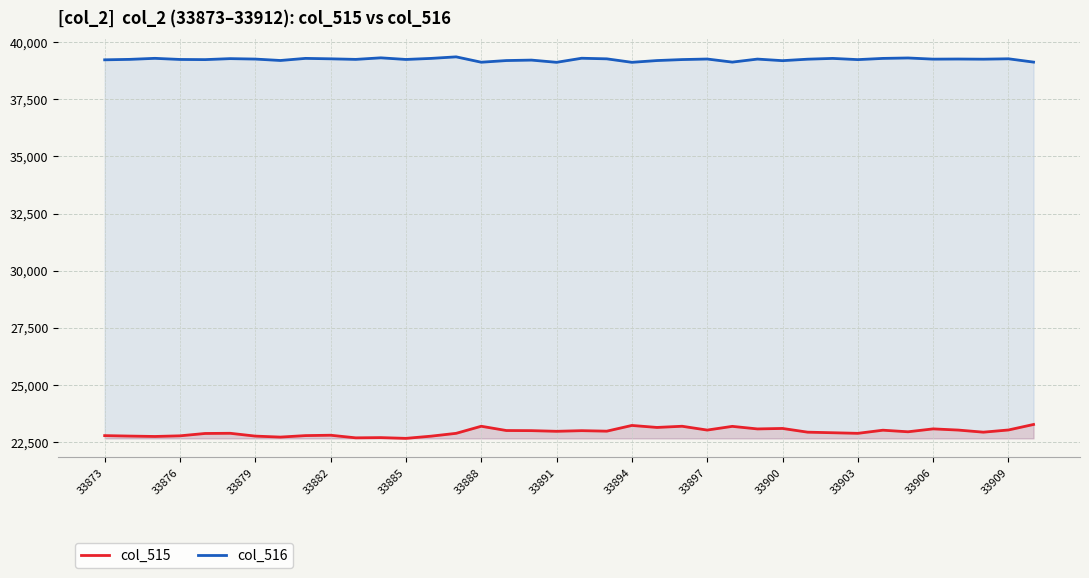

What is the maximum value for col_515?

23275